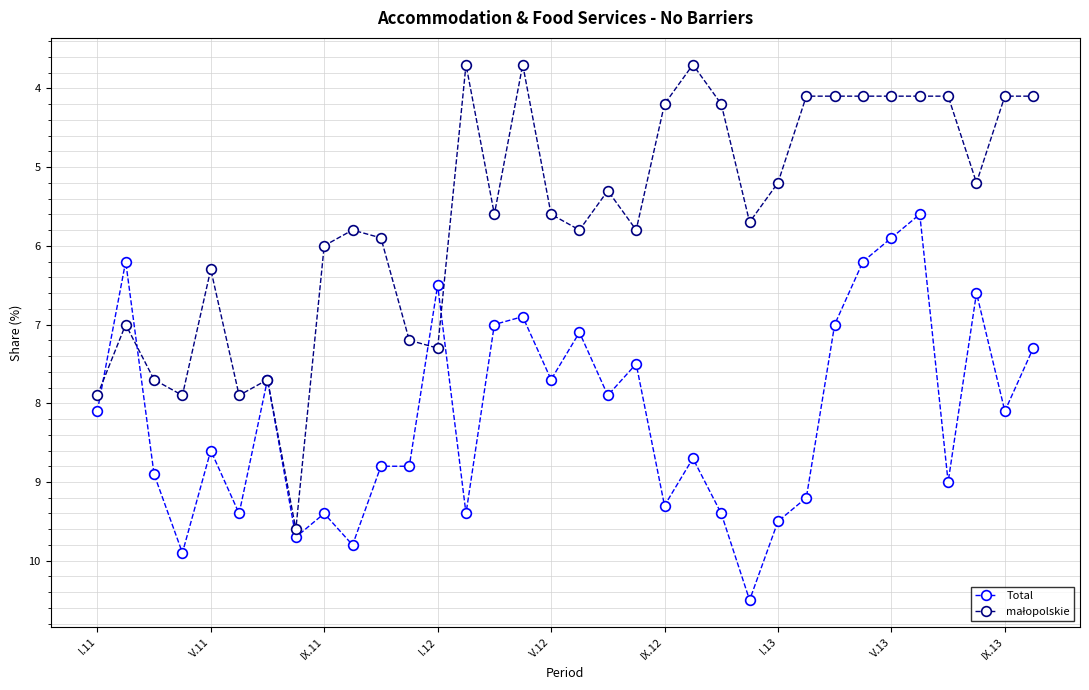

What is the value of the Total point at the 11th from the left?

8.8